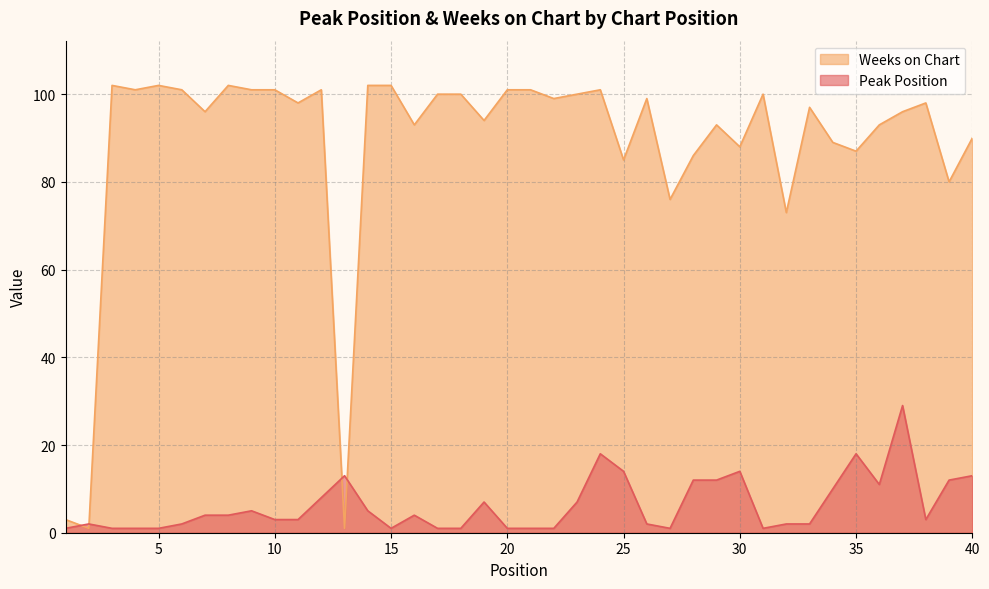

Reading right to left, transcribe all the data shown in this chart.

Peak Position: 13	12	3	29	11	18	10	2	2	1	14	12	12	1	2	14	18	7	1	1	1	7	1	1	4	1	5	13	8	3	3	5	4	4	2	1	1	1	2	1
Weeks on Chart: 90	80	98	96	93	87	89	97	73	100	88	93	86	76	99	85	101	100	99	101	101	94	100	100	93	102	102	1	101	98	101	101	102	96	101	102	101	102	1	3